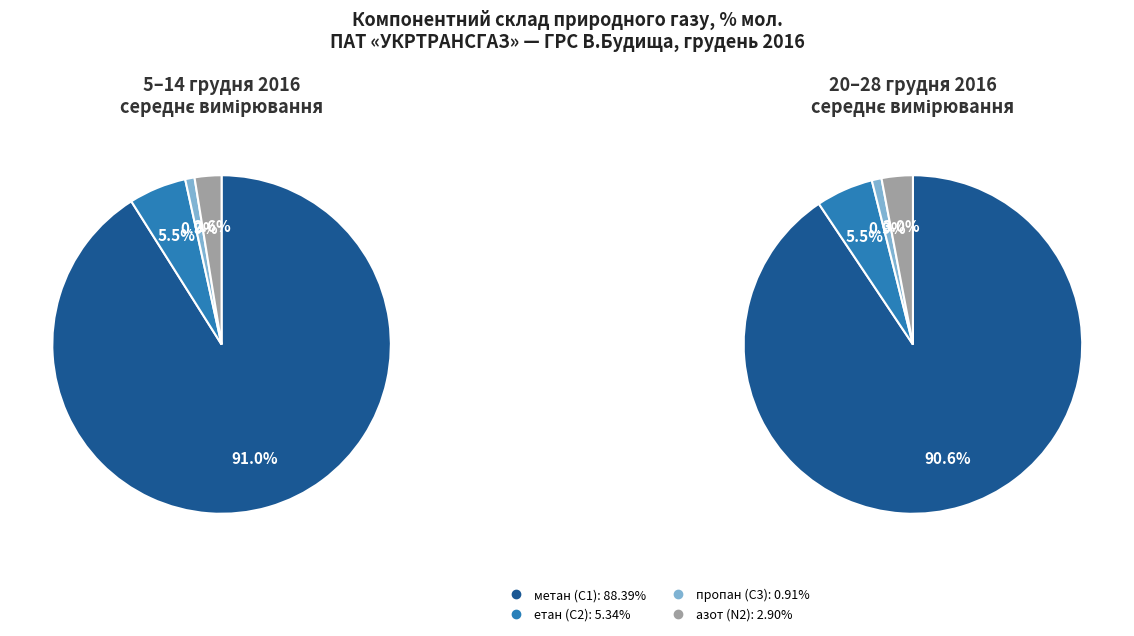

Between 14 грудня and 28 грудня, which series saw the biggest shift?

азот, N2